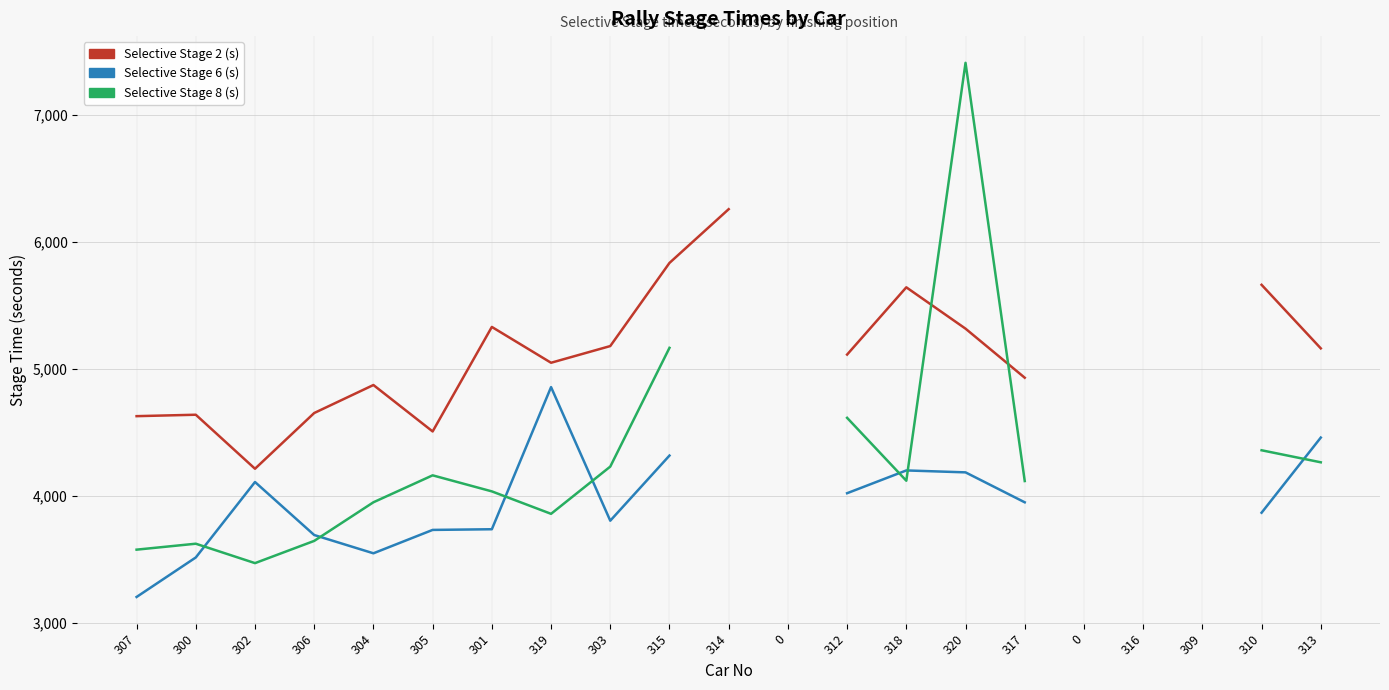

Which series has the largest range (max minus min)?

Selective Stage 8 (s)